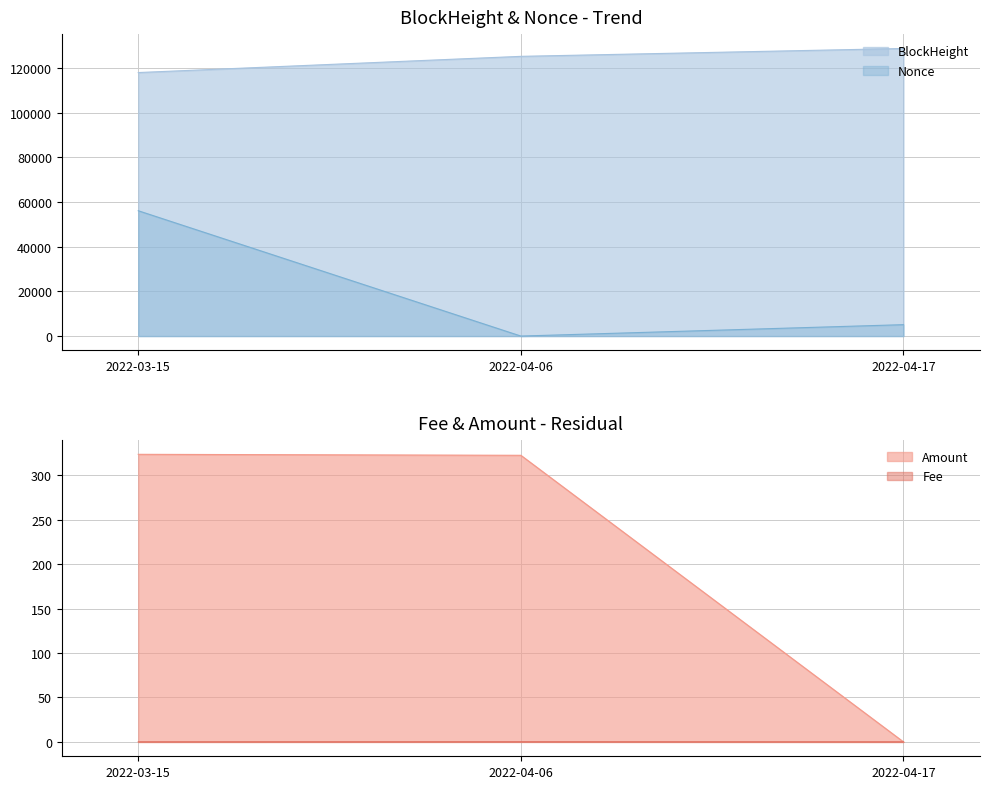

What is the sum of the BlockHeight values at 2022-04-06 and 2022-03-15?

243250